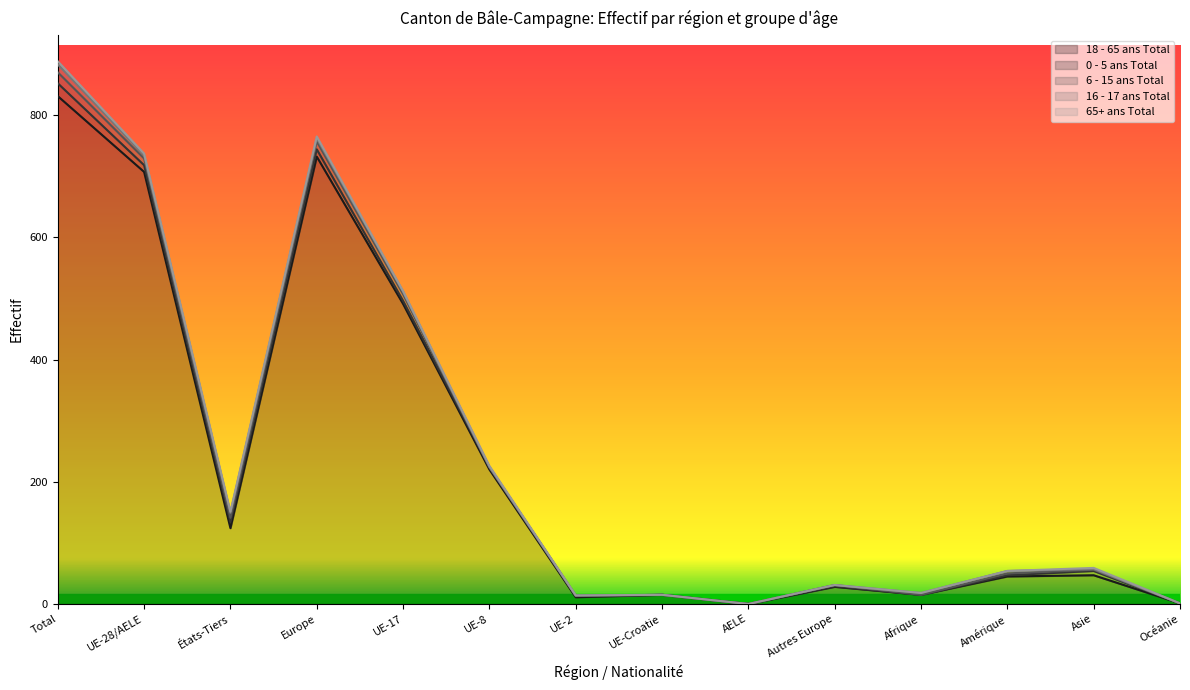

Between Europe and UE-8, which series saw the biggest shift?

18 - 65 ans Total